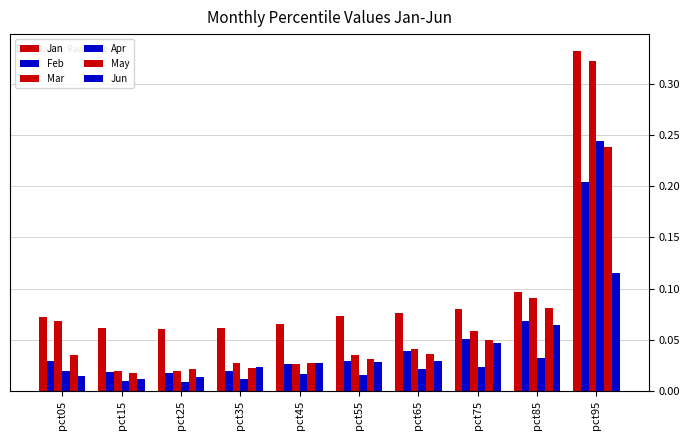

How many bars are there in each group?

6